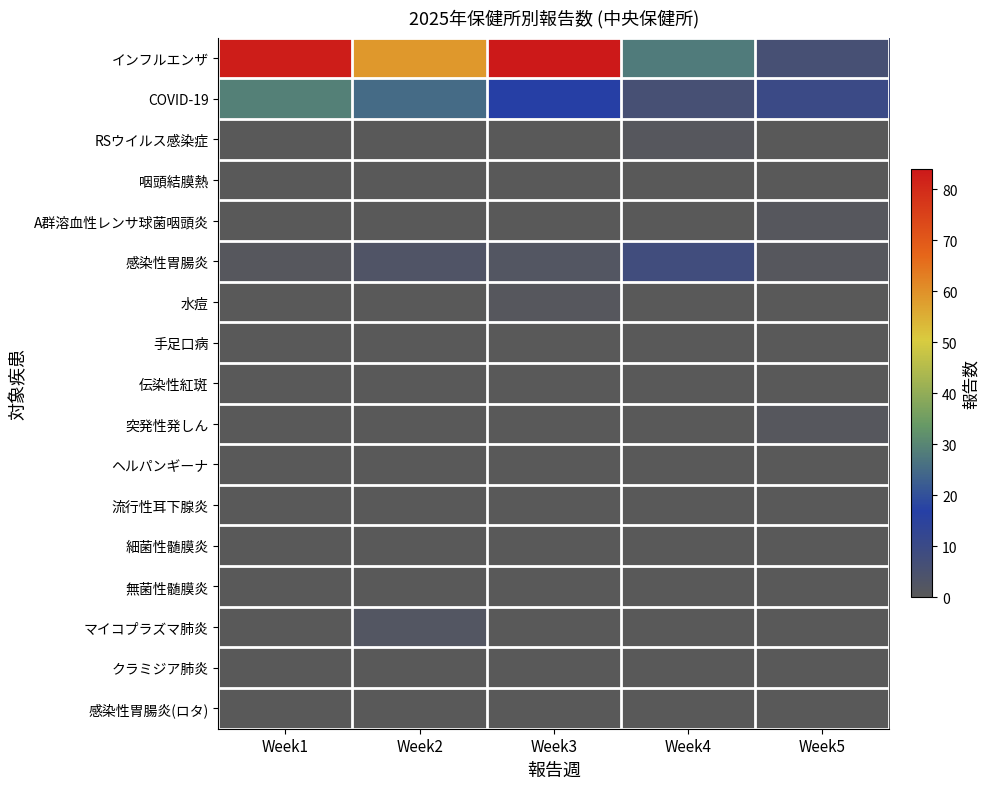

Between Week1 and Week2, which series saw the biggest shift?

インフルエンザ